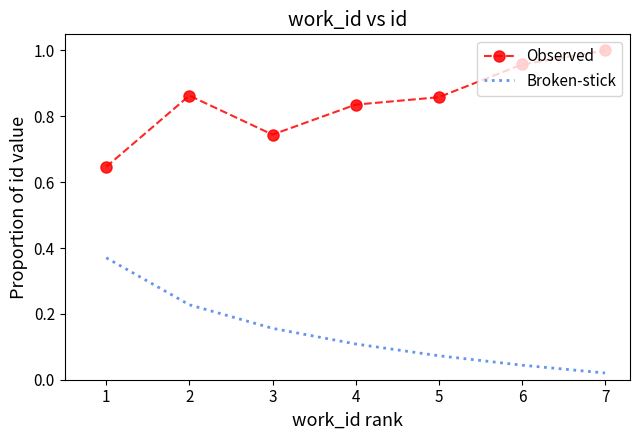

True or false: Broken-stick and Observed intersect in this chart.

False